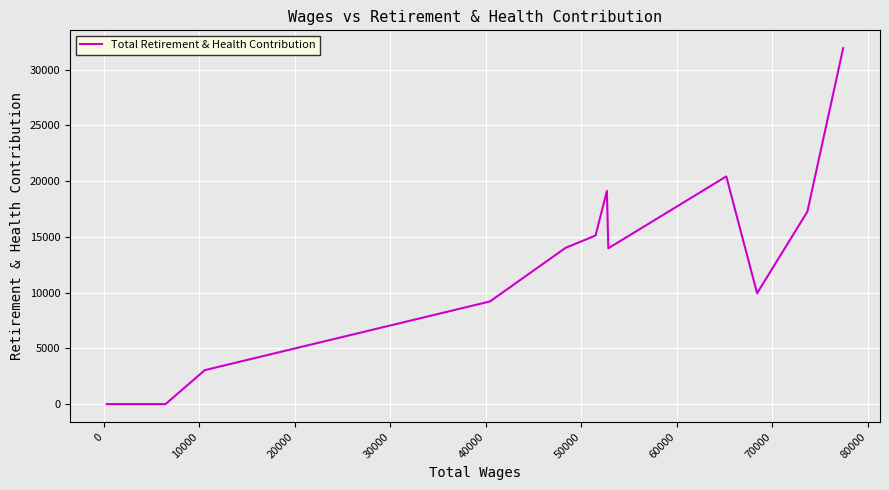

What is the difference between the second highest and minimum values?

20425